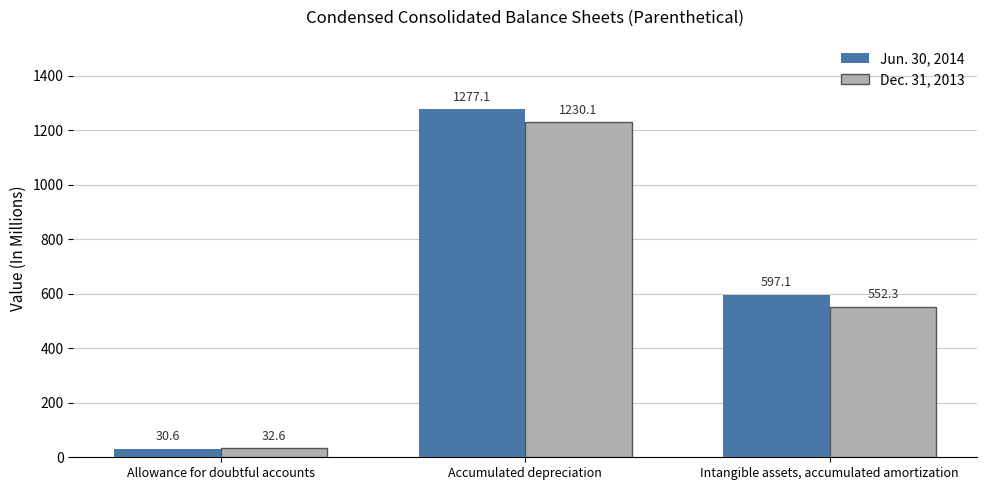

How many values in the Dec. 31, 2013 series are below 552?

1